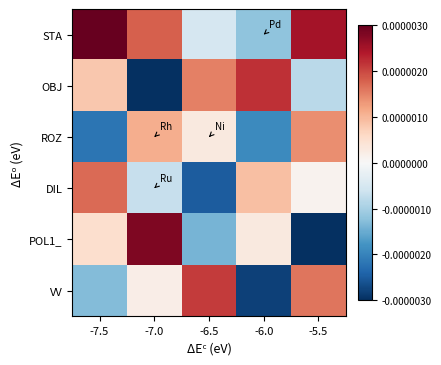

At how many categories does at least one series exceed 0?

5